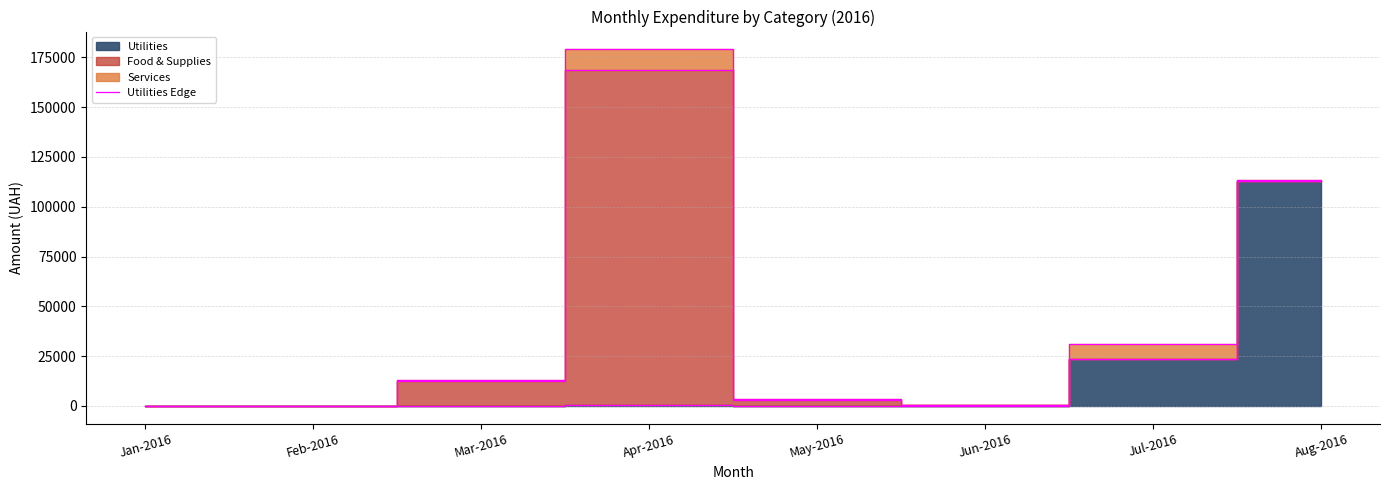

True or false: the data shows 7465.7 at Jul-2016.

False